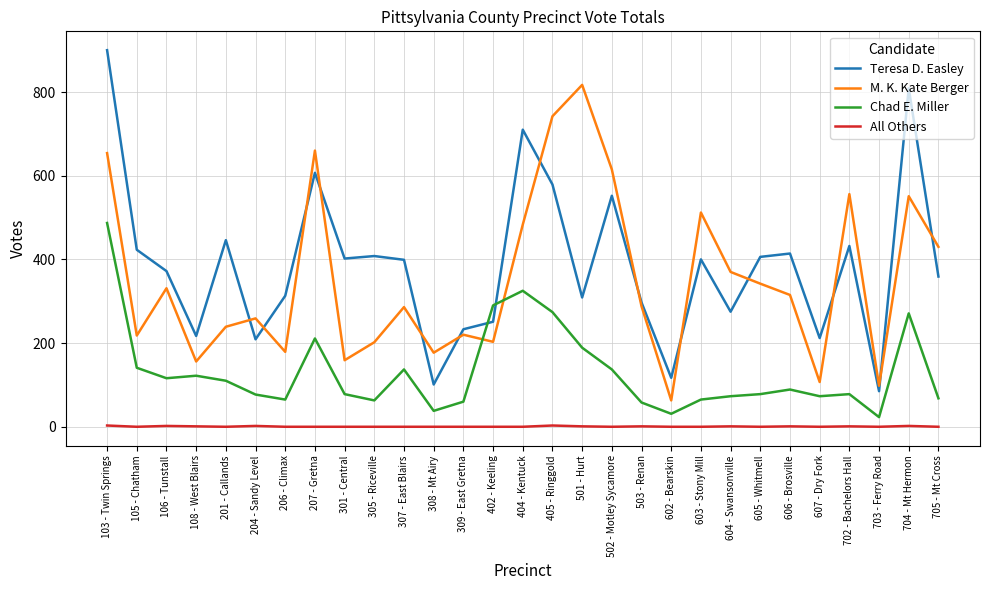

Which series has the widest spread of values?

Teresa D. Easley